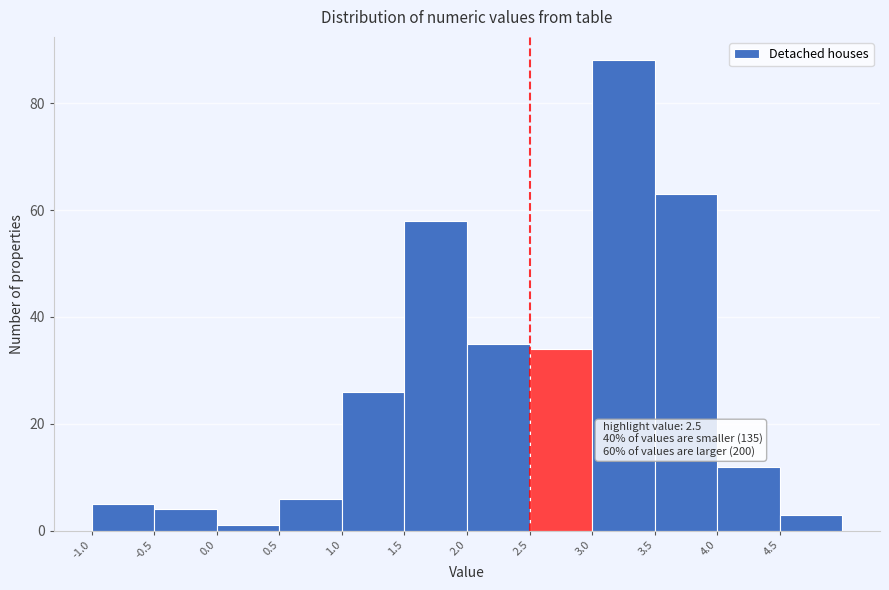

Which range on the x-axis has the tallest bar?

3.0 to 3.5